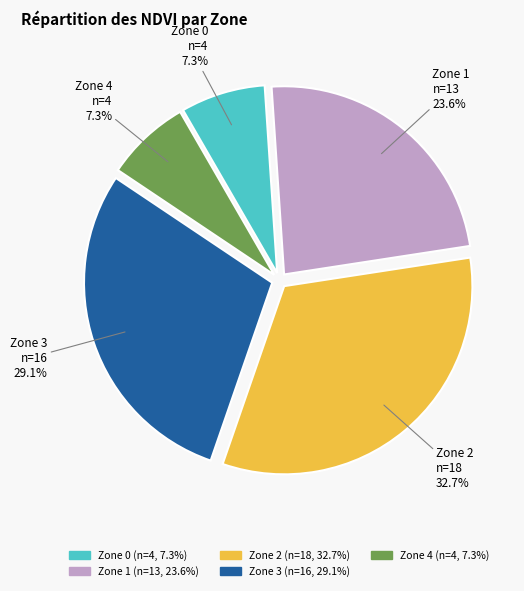

True or false: Zone 4 accounts for 1% of the total.

False